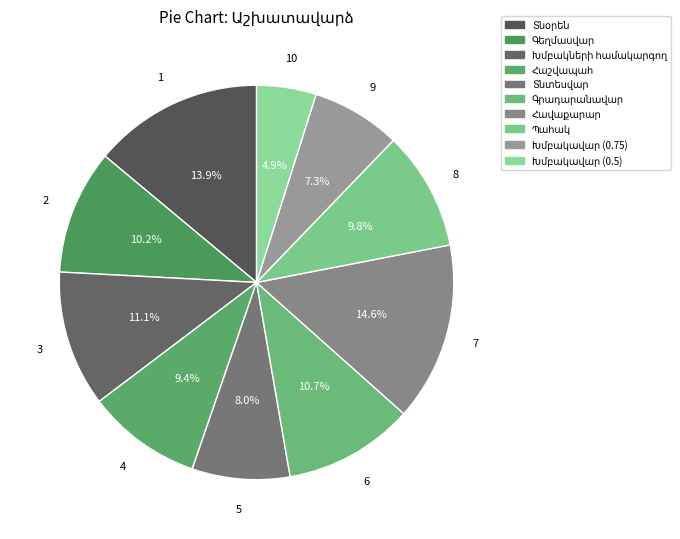

What is the largest slice in the pie chart?

Հավաքարար